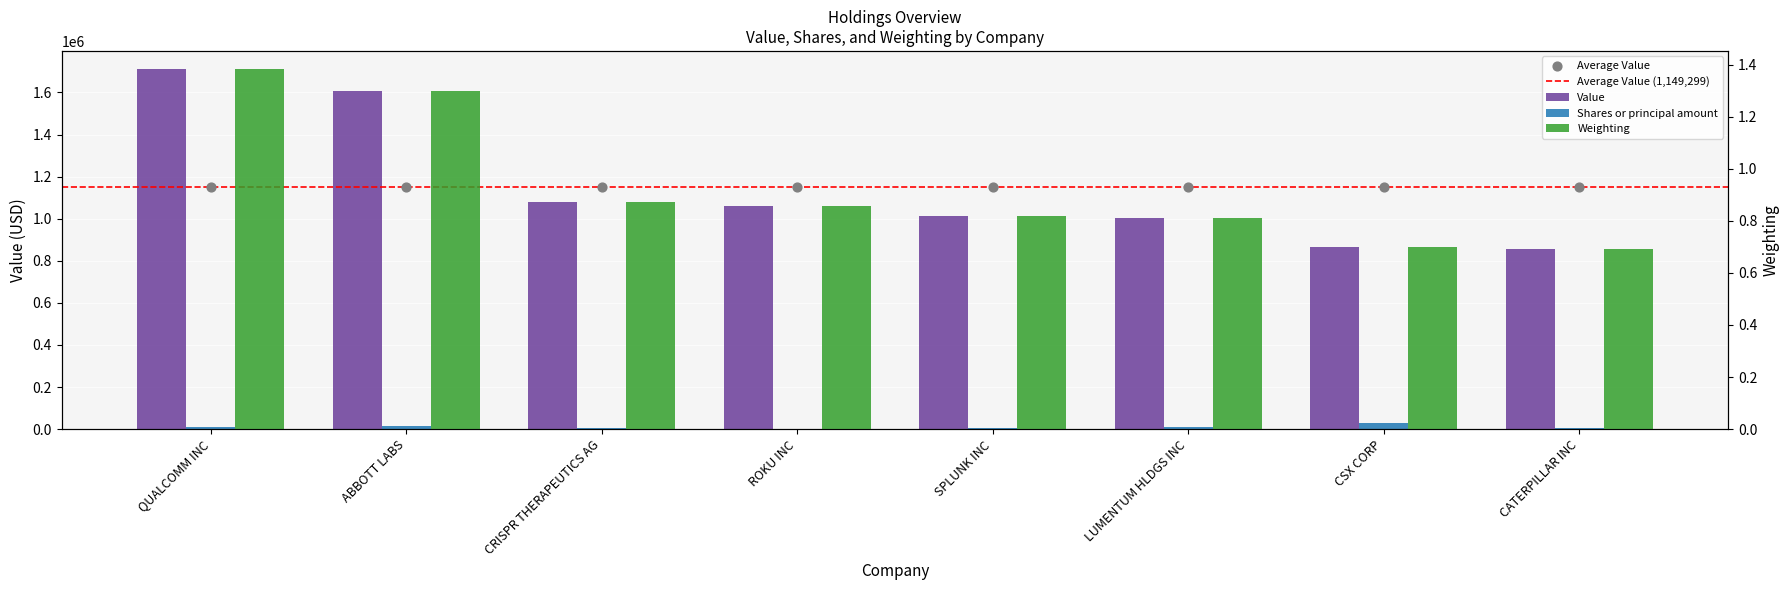

Is the value of Value at LUMENTUM HLDGS INC greater than the value of Shares or principal amount at CSX CORP?

Yes